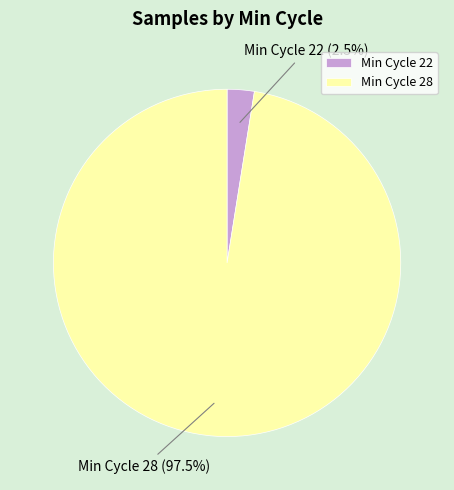

What is the smallest slice in the pie chart?

Min Cycle 22